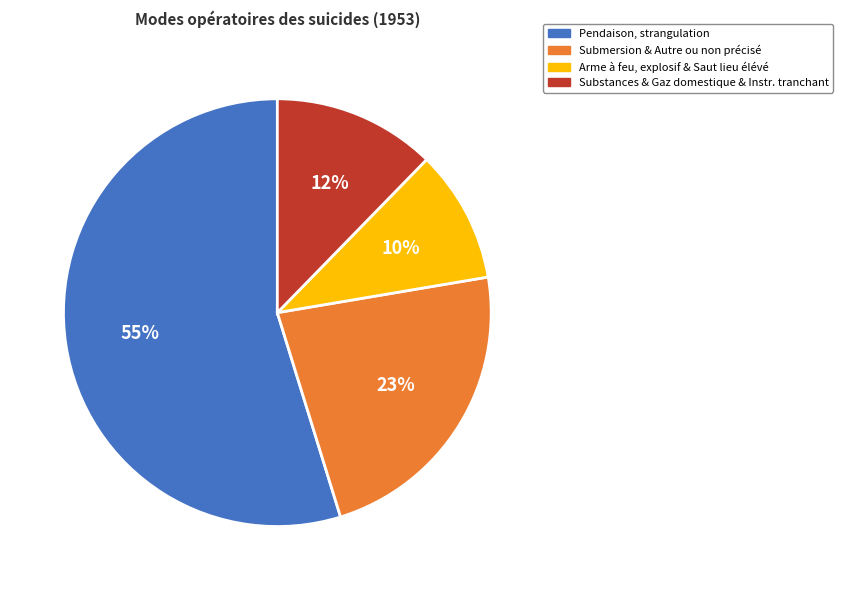

How many segments does this pie chart have?

4